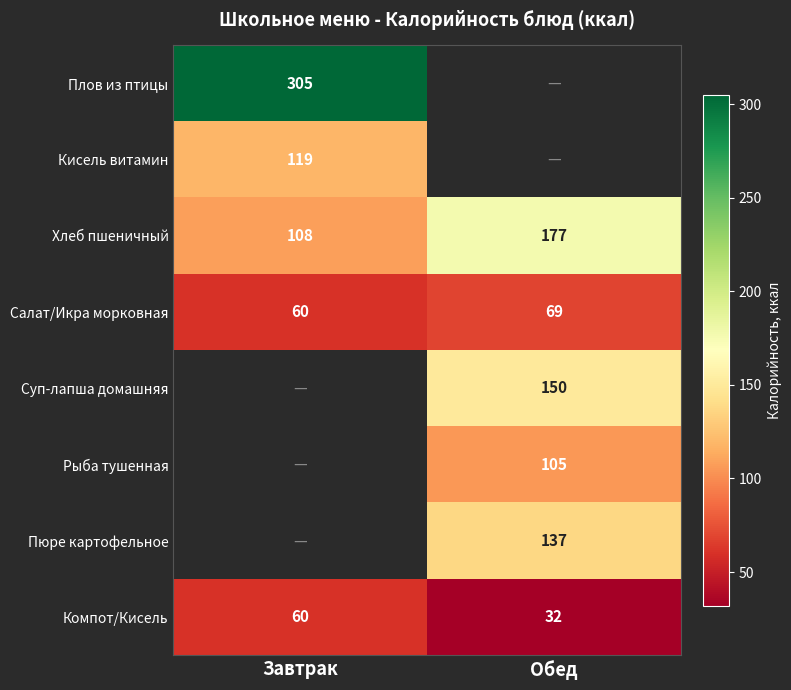

True or false: Плов из птицы has a value of 156 at Завтрак.

False